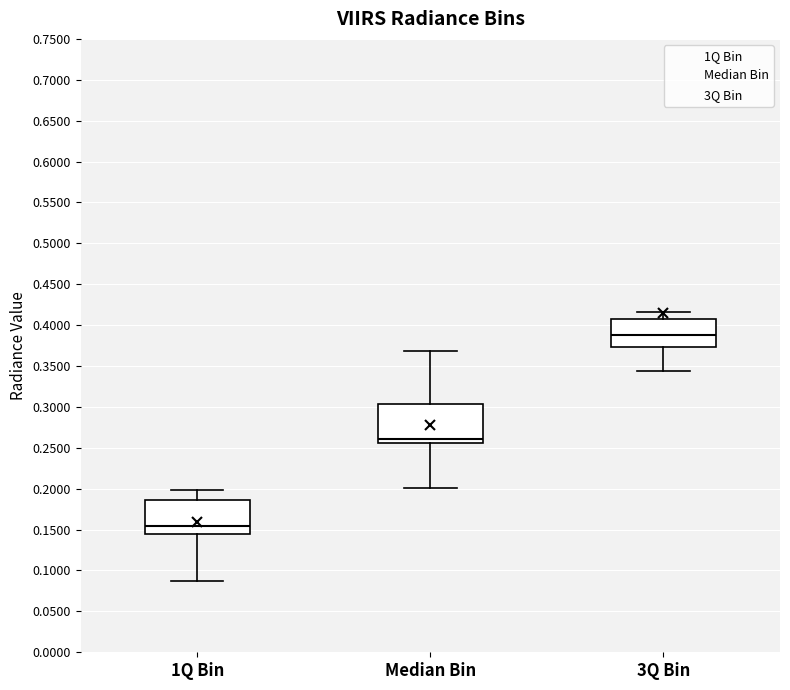

Reading left to right, transcribe this box plot: for each box, give where its median line is, the range the box spans, and where its two whiskers end, as read against the y-axis. The values are not printed on the chart, so give them approximately, as read against the axis.

1Q Bin: median 0.155, box 0.145 to 0.185, whiskers 0.090 to 0.200
Median Bin: median 0.260, box 0.255 to 0.305, whiskers 0.200 to 0.370
3Q Bin: median 0.390, box 0.375 to 0.410, whiskers 0.345 to 0.415